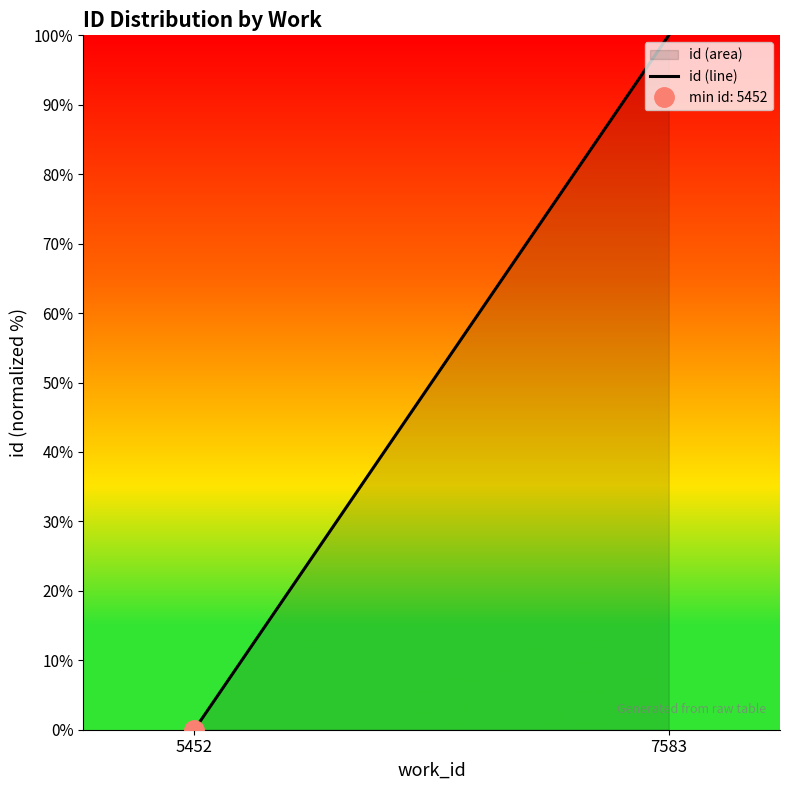

What is the sum of all values?

100